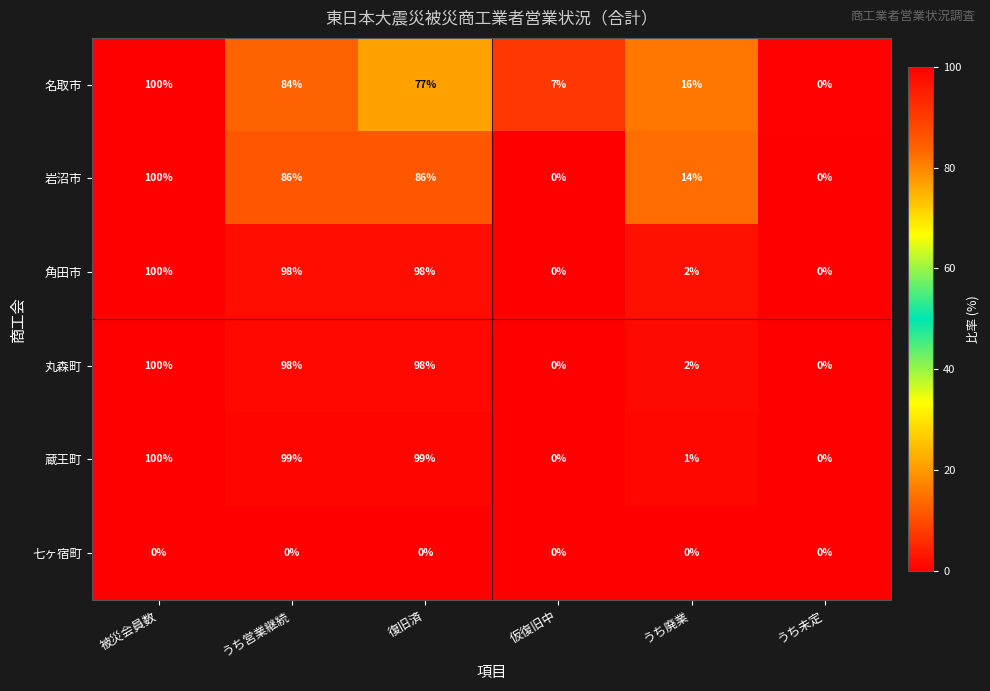

Is the value of 角田市 at うち未定 greater than the value of 蔵王町 at うち廃業?

No